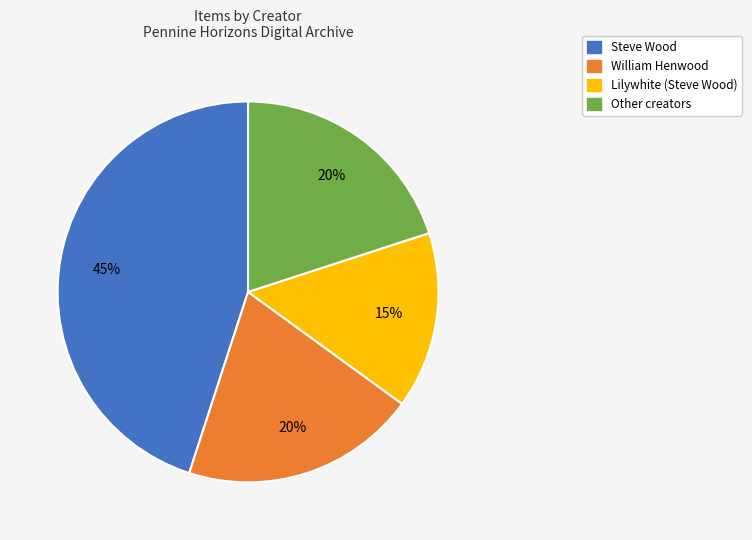

Does any single category account for the majority?

No